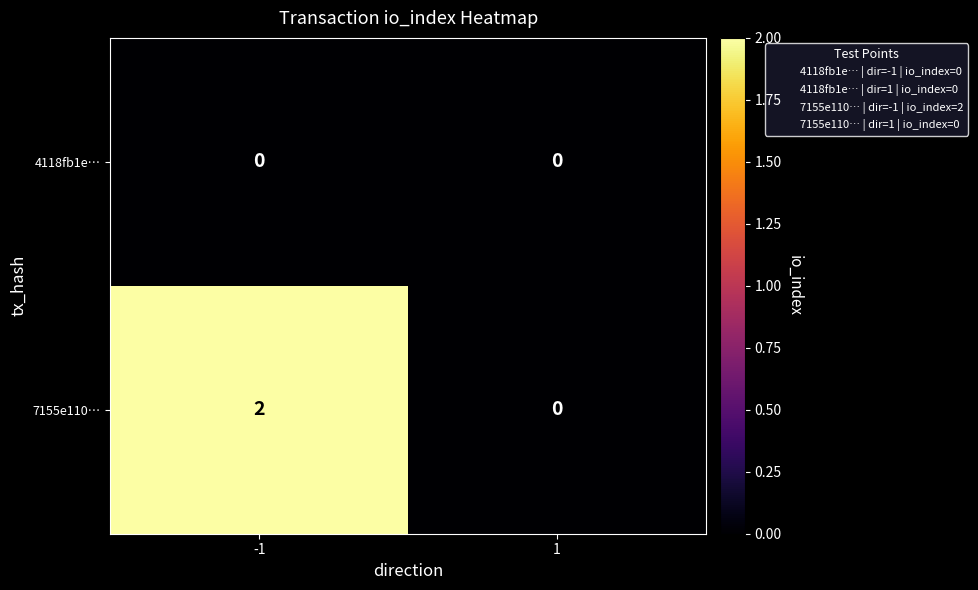

List the series in order of their overall mean, highest first.

7155e110…, 4118fb1e…